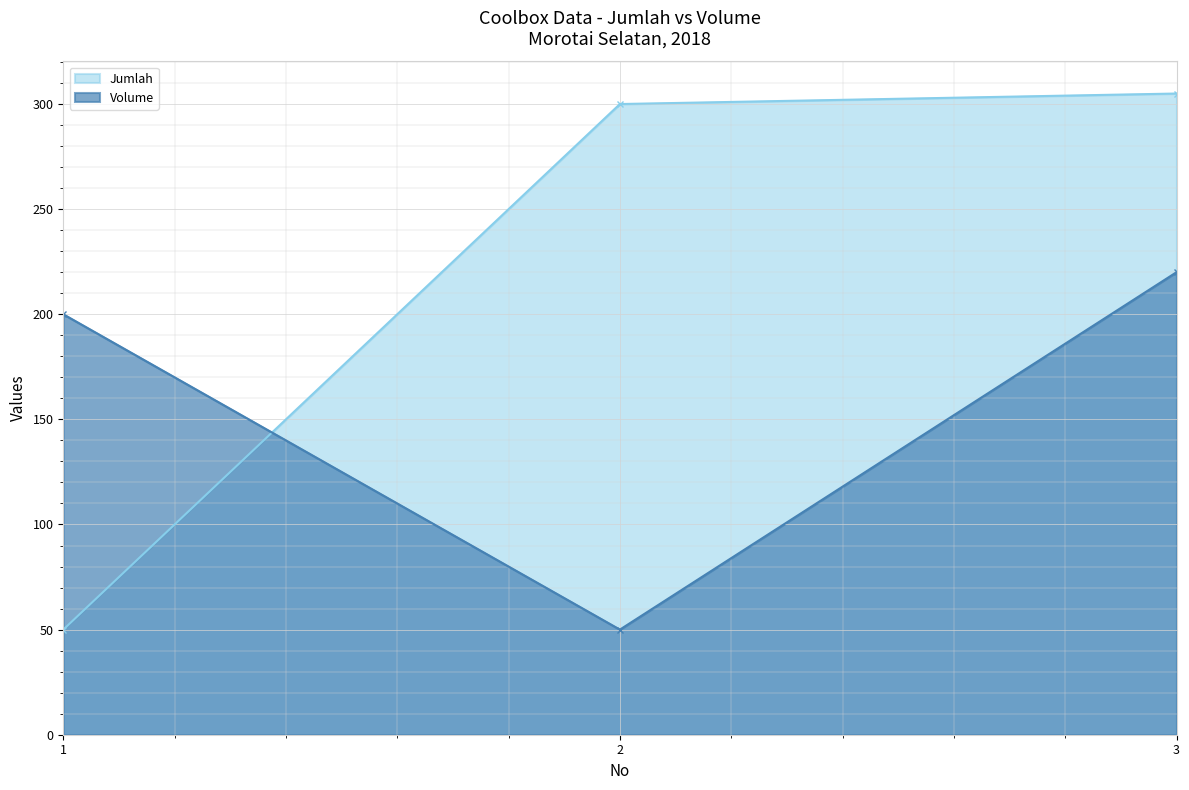

How many values in the Volume series are below 200?

1